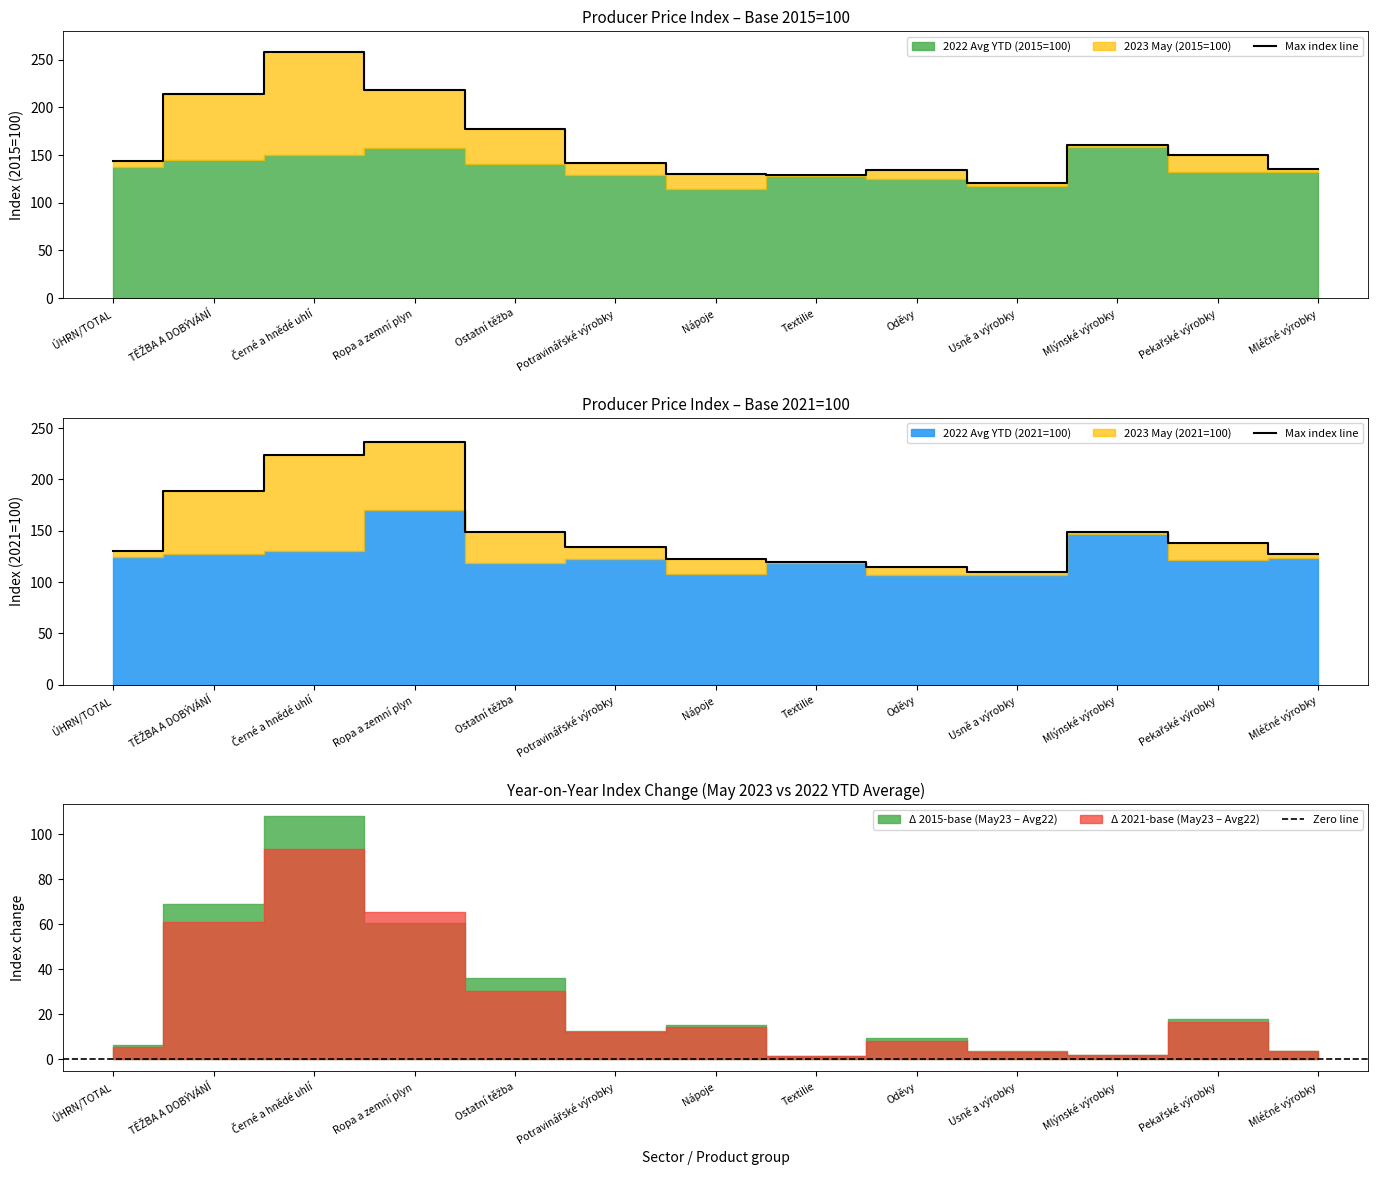

At which label does 2023 May (2015=100) reach its minimum?

Usně a výrobky